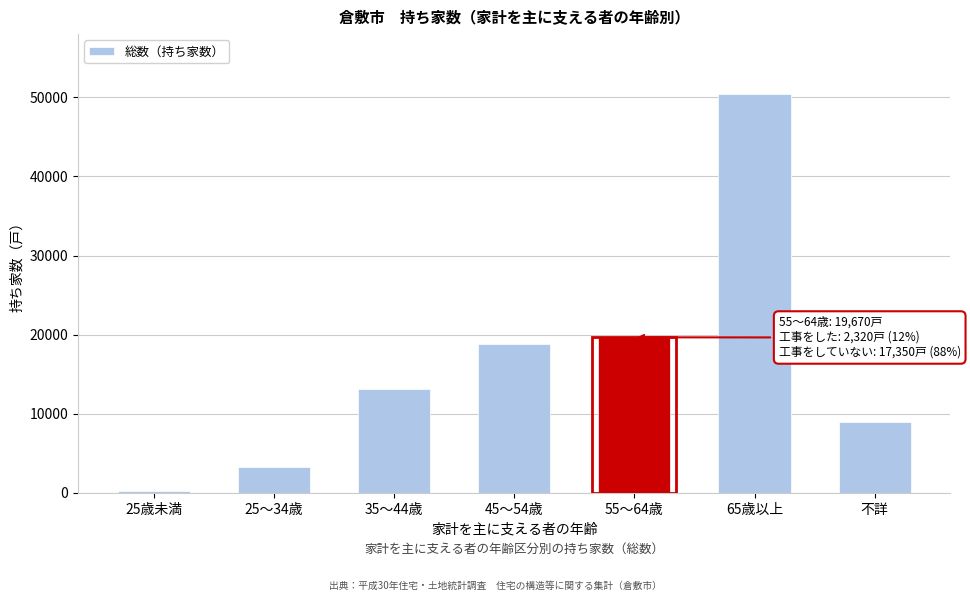

Reading right to left, transcribe all the data shown in this chart.

不詳=8950	65歳以上=50430	55～64歳=19670	45～54歳=18880	35～44歳=13160	25～34歳=3330	25歳未満=240